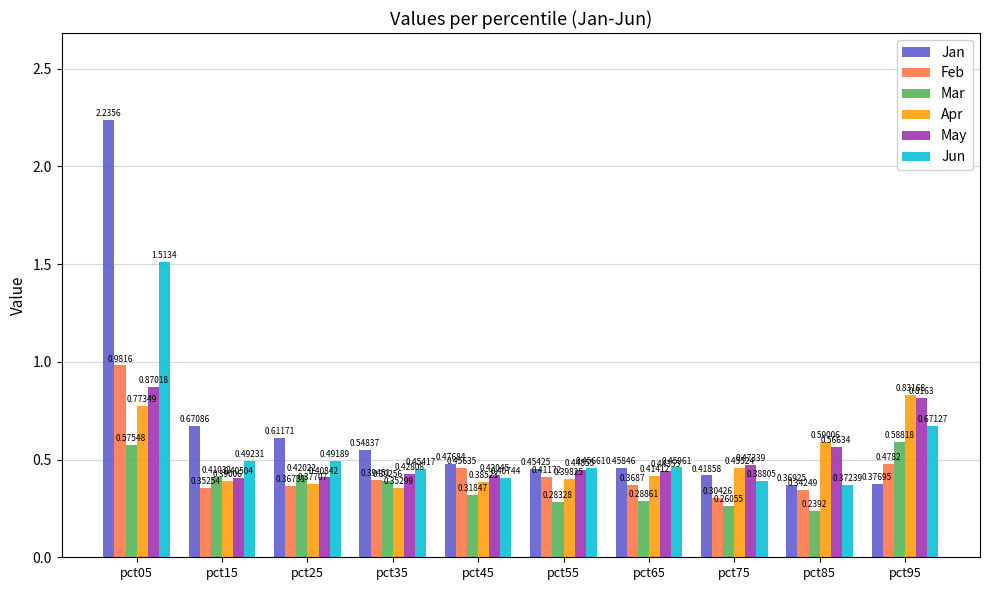

How many data points does each series have?

10